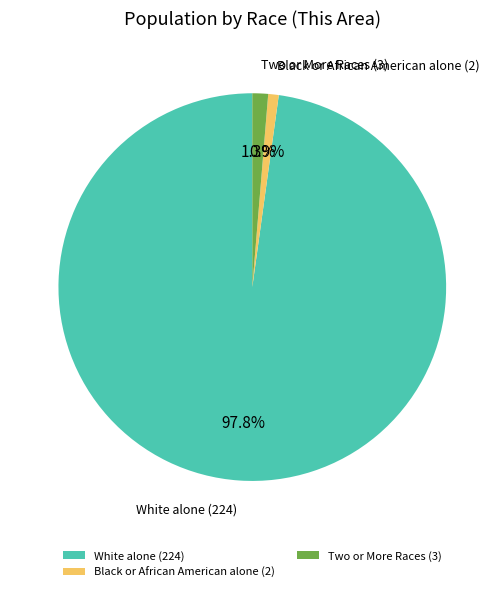

How many segments does this pie chart have?

3